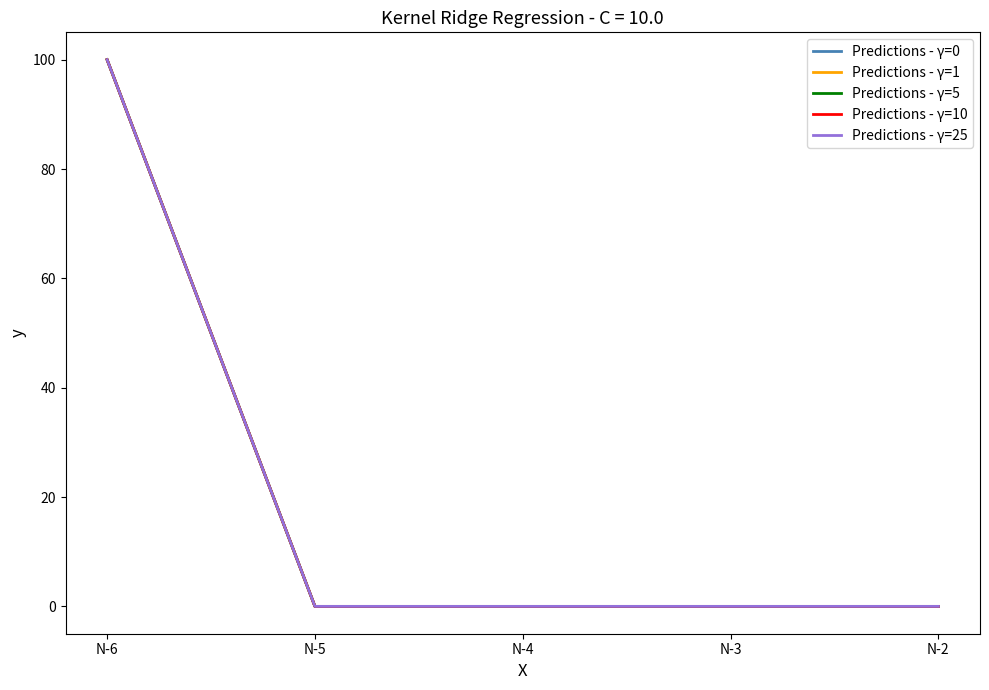

Is this an area chart (filled region under the line)?

No